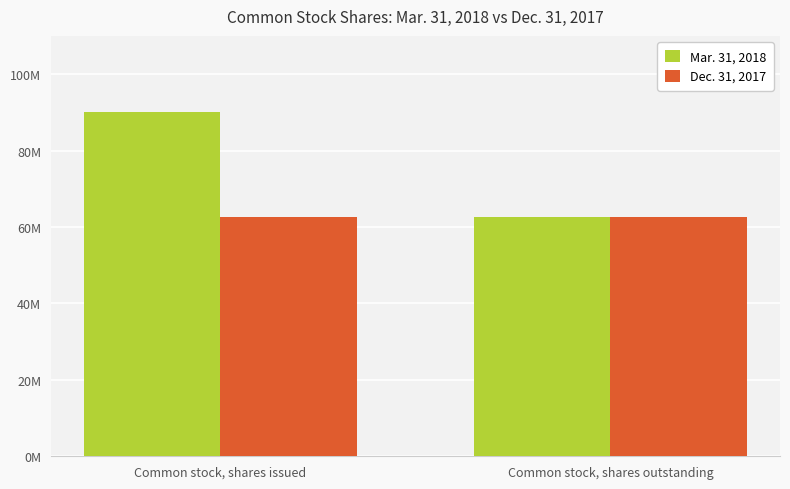

Is the value of Dec. 31, 2017 at Common stock, shares outstanding greater than the value of Mar. 31, 2018 at Common stock, shares outstanding?

No